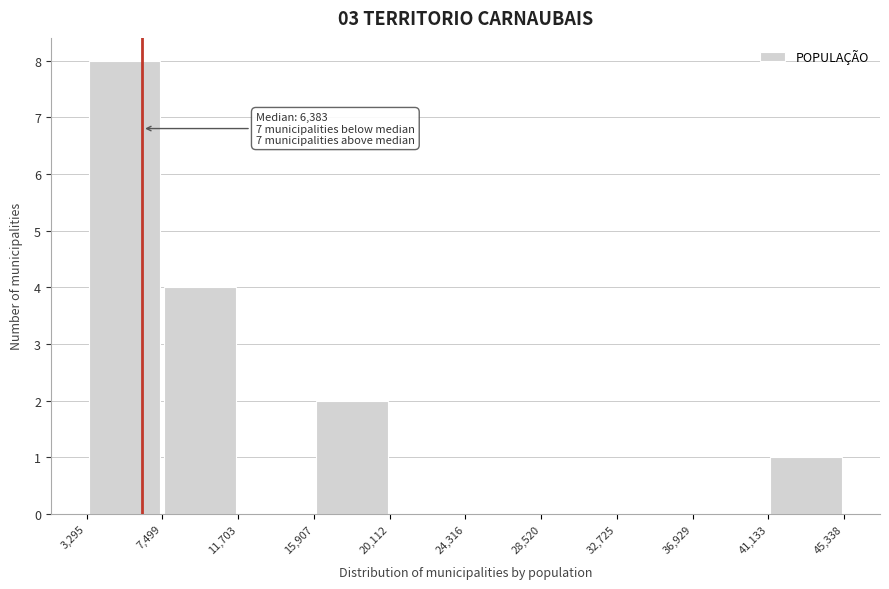

Over which range of the x-axis is the bar tallest?

3,295 to 7,499